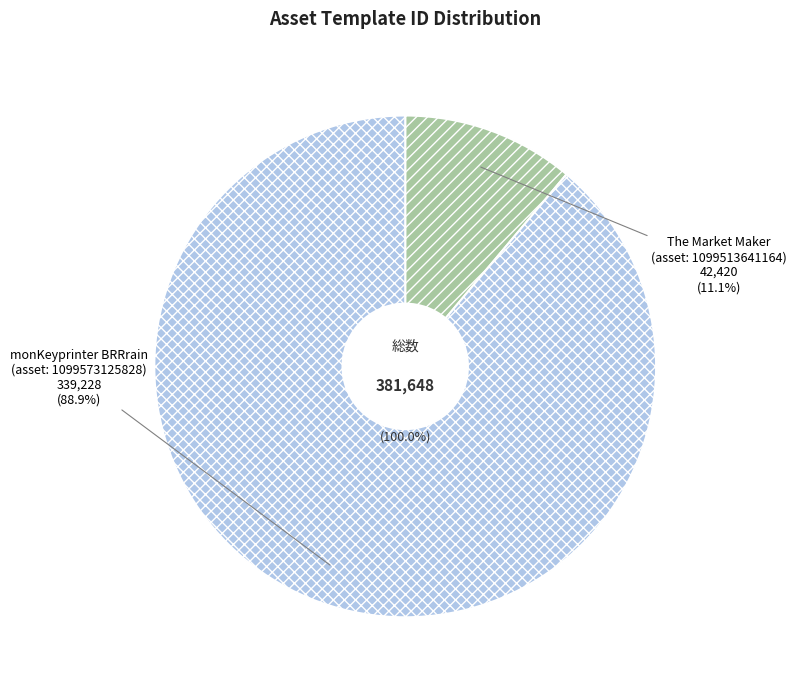

Which slice is the largest?

1099573125828